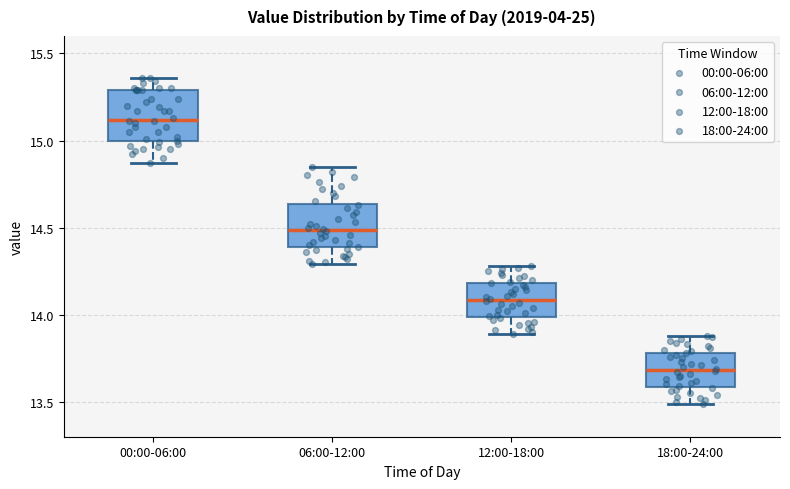

Reading left to right, read every box against the y-axis: the position of its median line, the range the box covers, and the ends of its whiskers. The values are not printed on the chart, so give them approximately, as read against the axis.

00:00-06:00: median 15.10, box 15.00 to 15.30, whiskers 14.85 to 15.35
06:00-12:00: median 14.50, box 14.40 to 14.65, whiskers 14.30 to 14.85
12:00-18:00: median 14.10, box 14.00 to 14.20, whiskers 13.90 to 14.30
18:00-24:00: median 13.70, box 13.60 to 13.80, whiskers 13.50 to 13.90